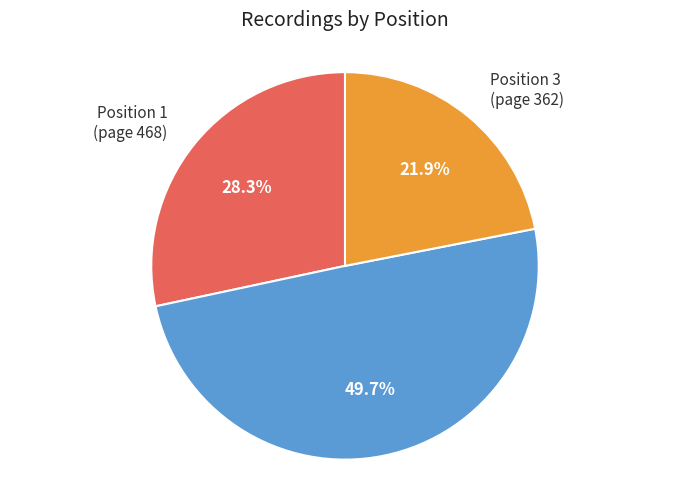

Rank the categories by value from highest to lowest.

Position 2, Position 1, Position 3